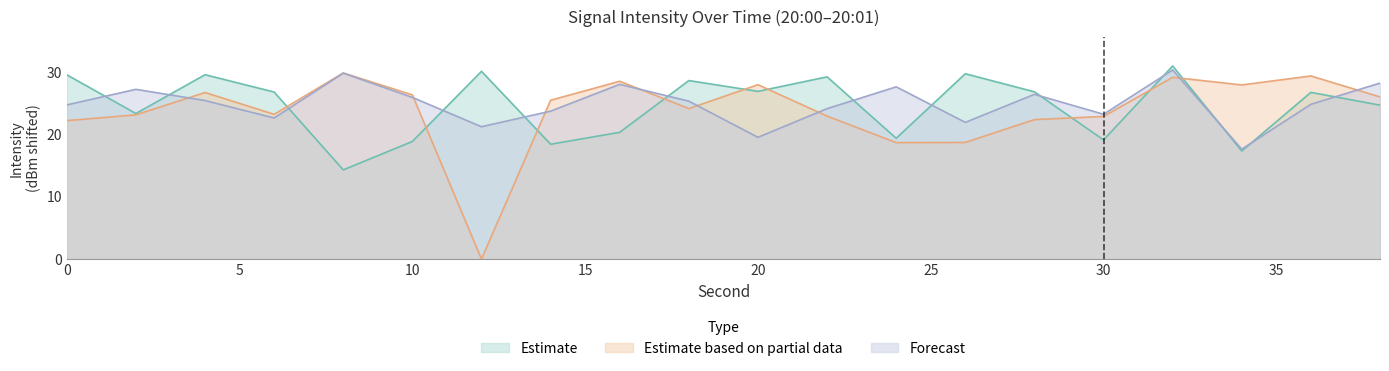

At how many categories does at least one series exceed 23?

20